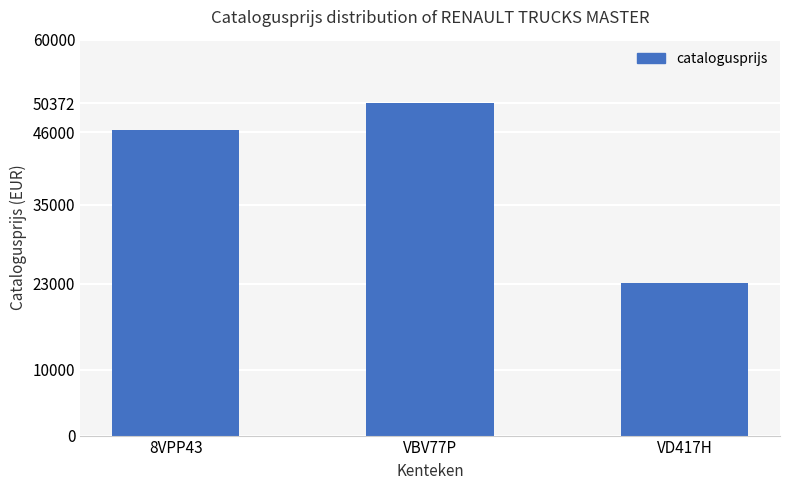

Which label corresponds to the largest value in the chart?

VBV77P